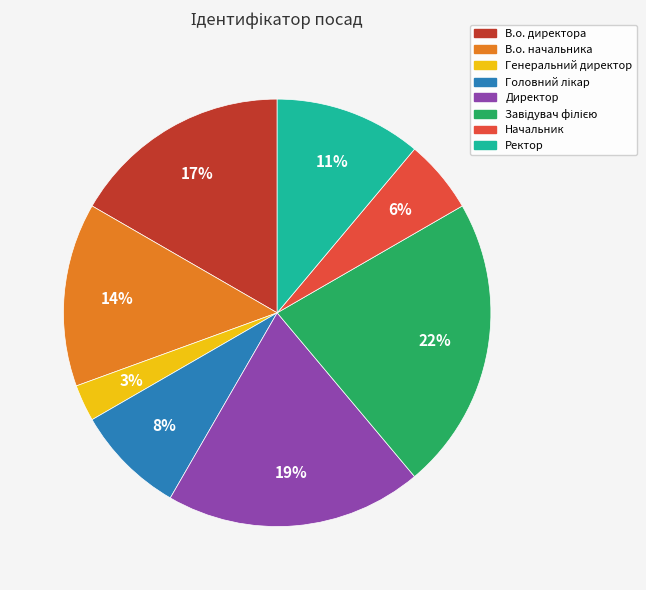

What is the smallest slice in the pie chart?

Генеральний директор